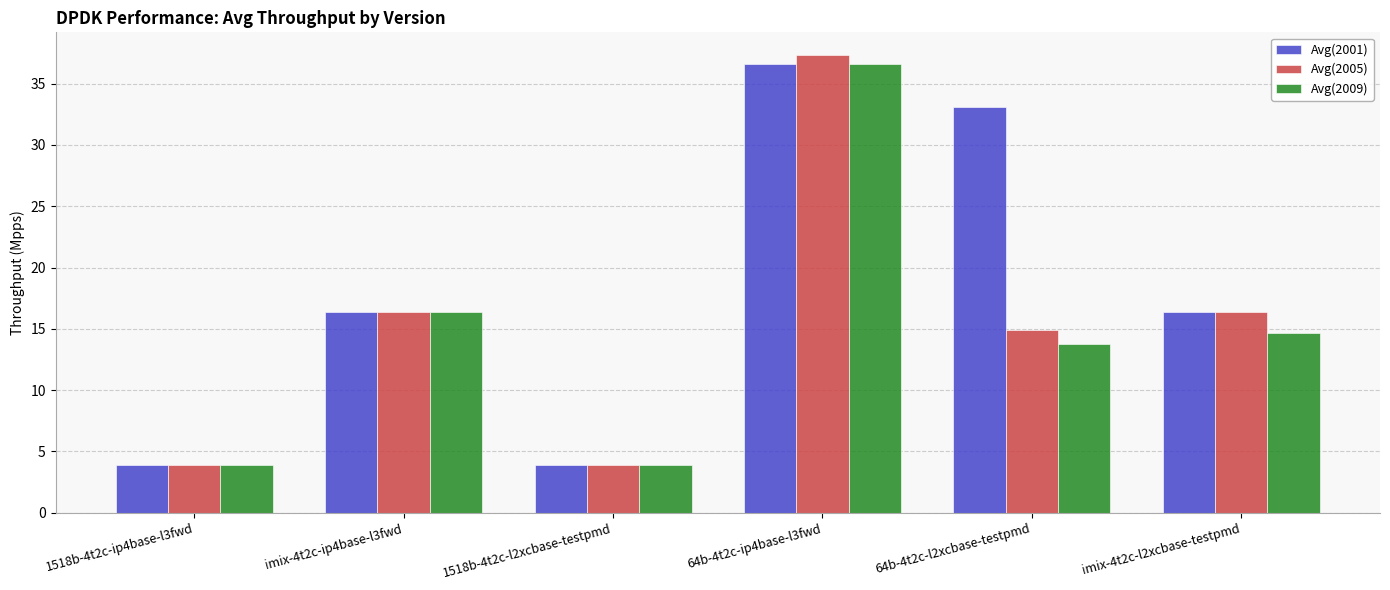

What is the value of the Avg(2005) bar at the 5th from the left?

14.9